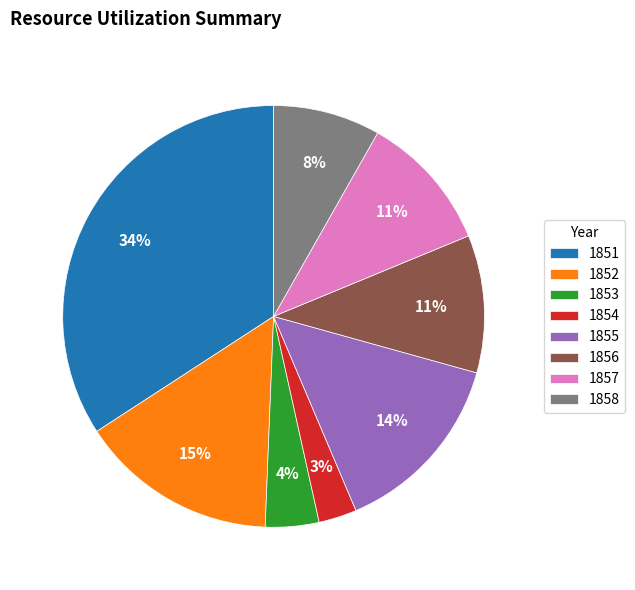

To the nearest percent, what is the difference between the largest and smallest slice percentages?

31%